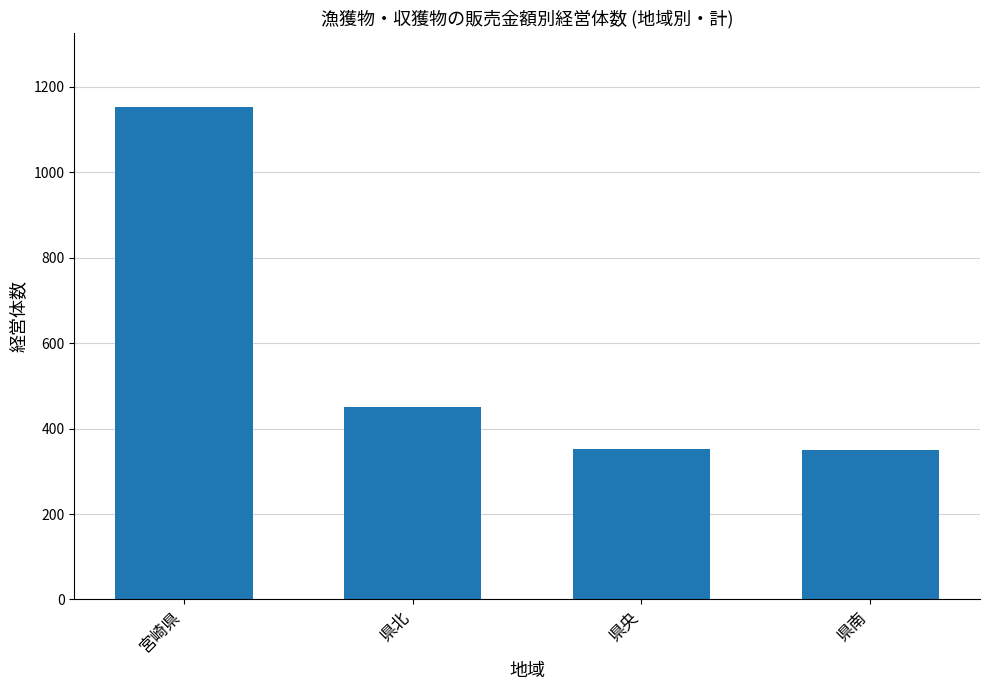

The chart shows a value of 352 at 県央. True or false?

True